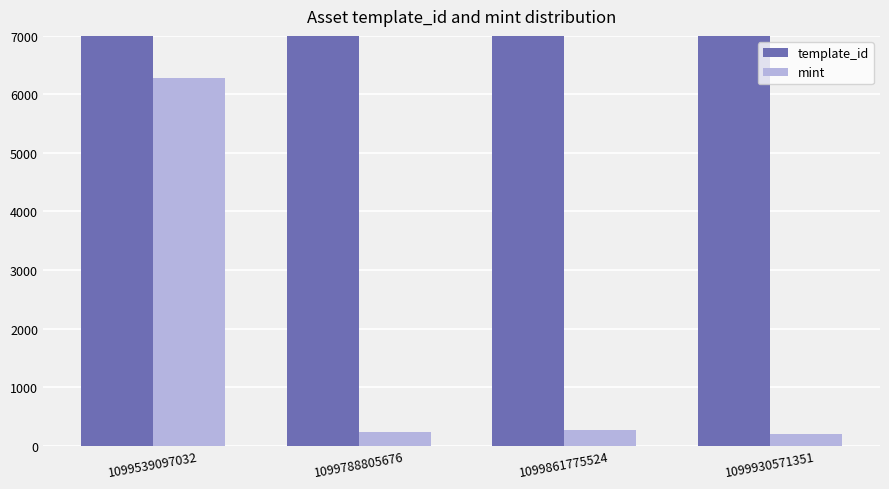

What is the approximate value of template_id at 1099539097032?

108484